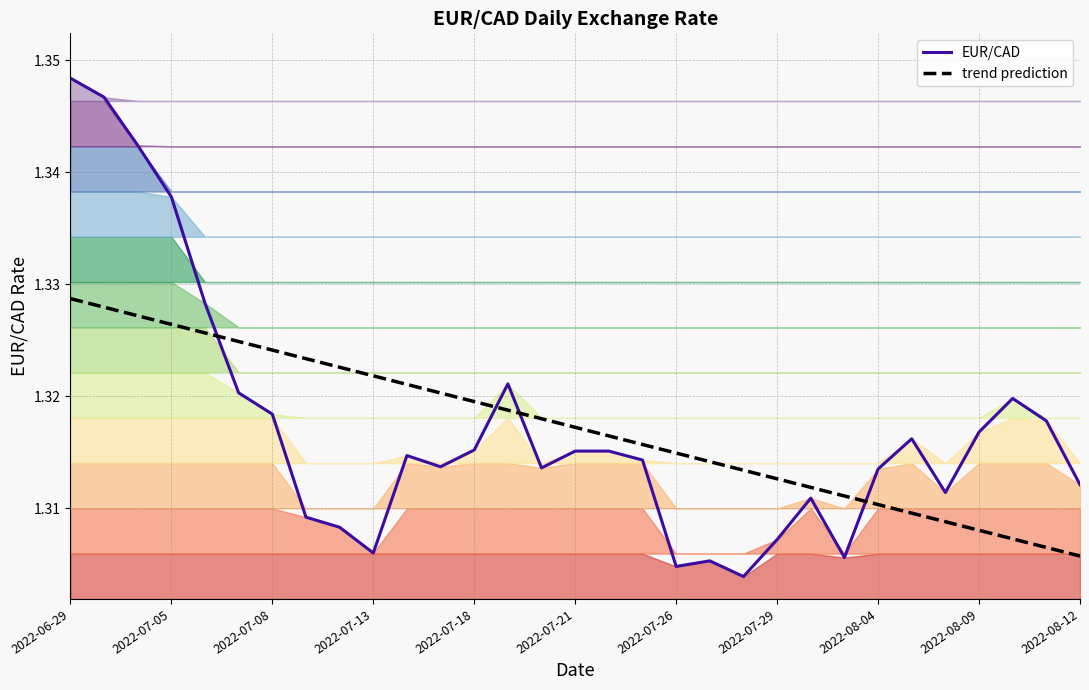

Which category has the highest value in the EUR/CAD series?

2022-06-29